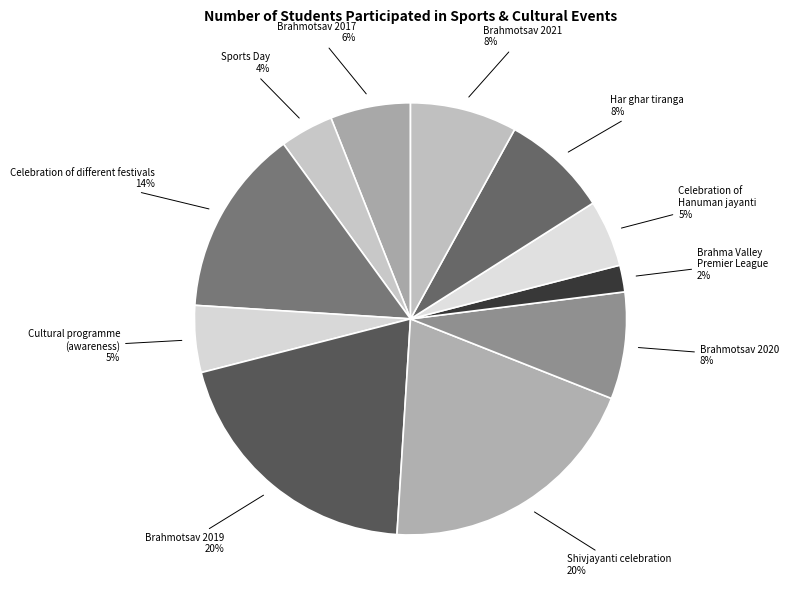

Rank the categories by value from lowest to highest.

Brahma Valley
Premier League, Sports Day, Cultural programme
(awareness), Celebration of
Hanuman jayanti, Brahmotsav 2017, Brahmotsav 2020, Har ghar tiranga, Brahmotsav 2021, Celebration of different festivals, Brahmotsav 2019, Shivjayanti celebration